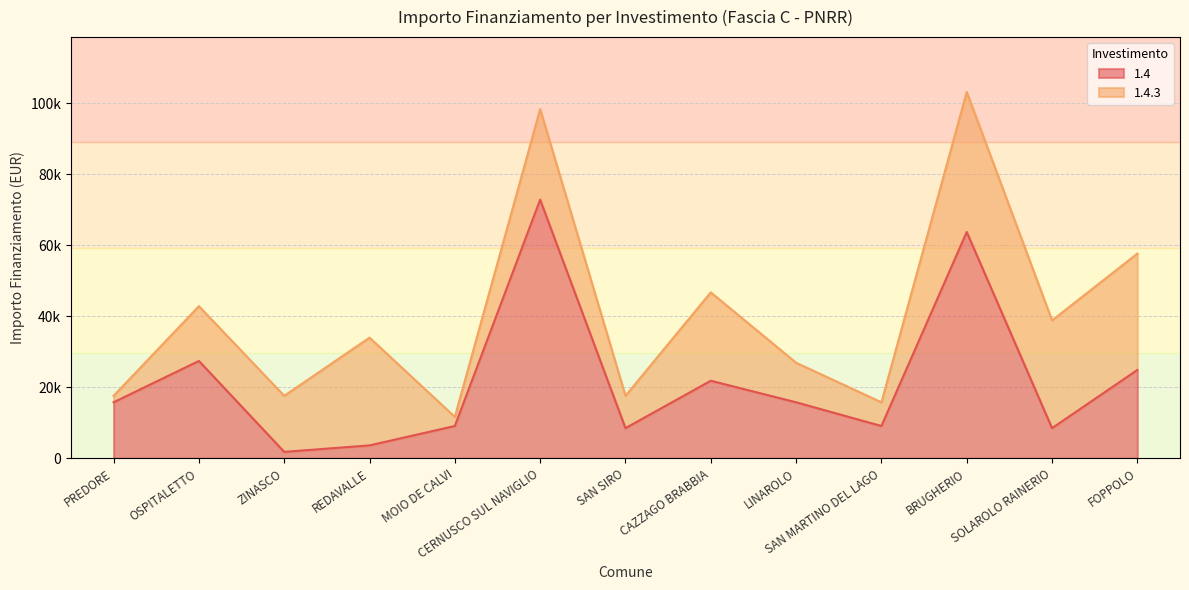

Reading right to left, extract all data points from this chart.

FOPPOLO=24887	SOLAROLO RAINERIO=8498	BRUGHERIO=63735	SAN MARTINO DEL LAGO=9105	LINAROLO=15782	CAZZAGO BRABBIA=21852	SAN SIRO=8498	CERNUSCO SUL NAVIGLIO=72840	MOIO DE CALVI=9105	REDAVALLE=3642	ZINASCO=1821	OSPITALETTO=27424	PREDORE=15782